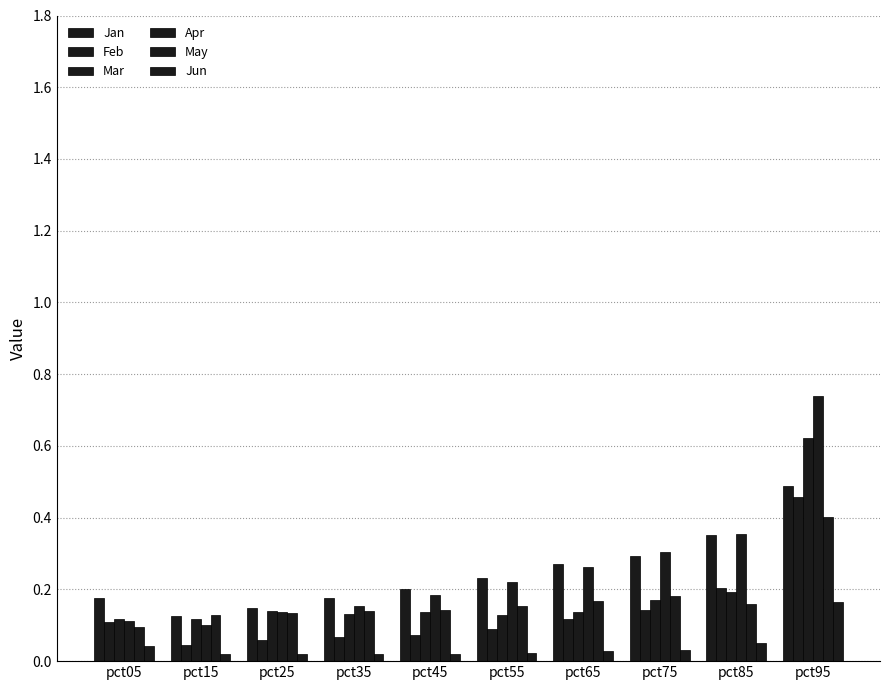

How many categories are shown in the chart?

10